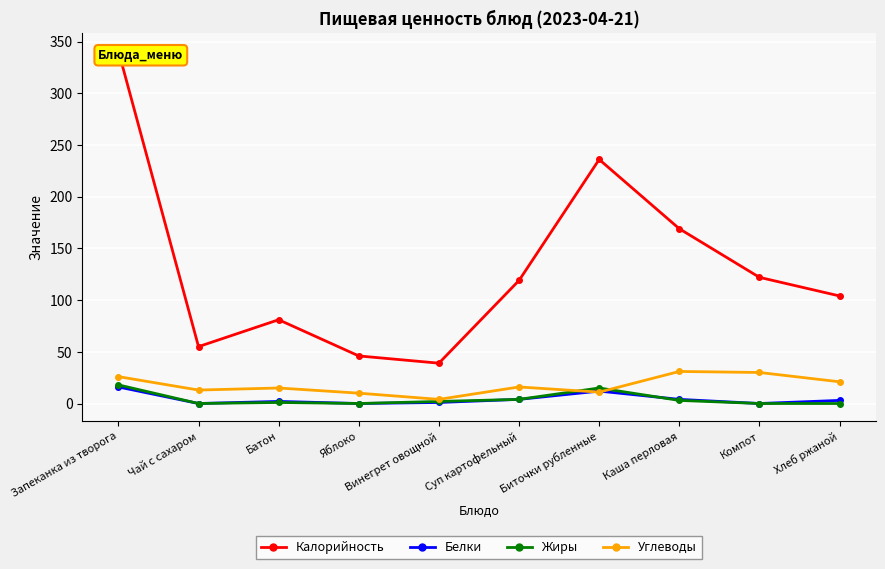

How many data points in Белки are less than 3?

5